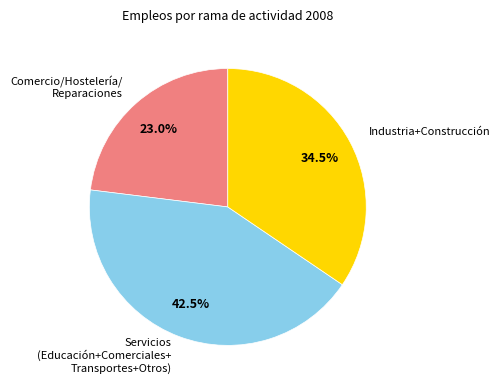

How many slices are in this pie chart?

3